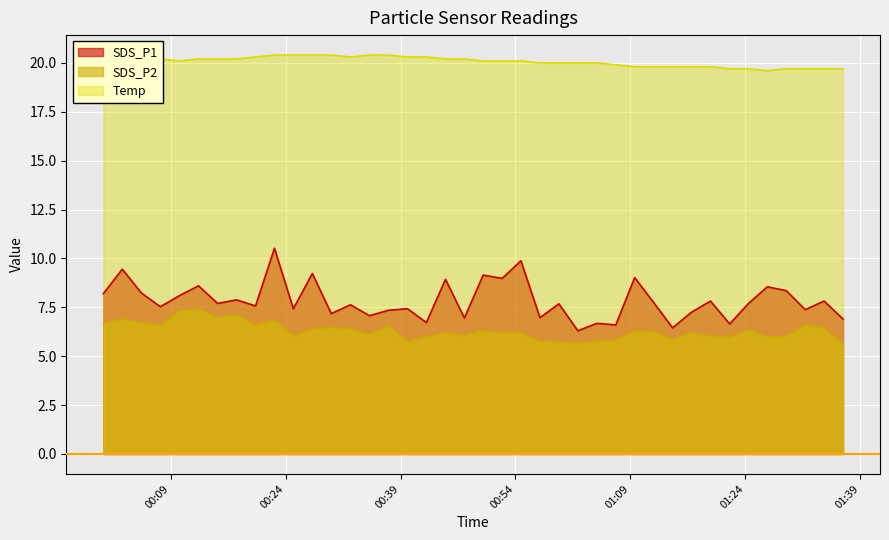

How many data points in SDS_P1 are less than 7?

9